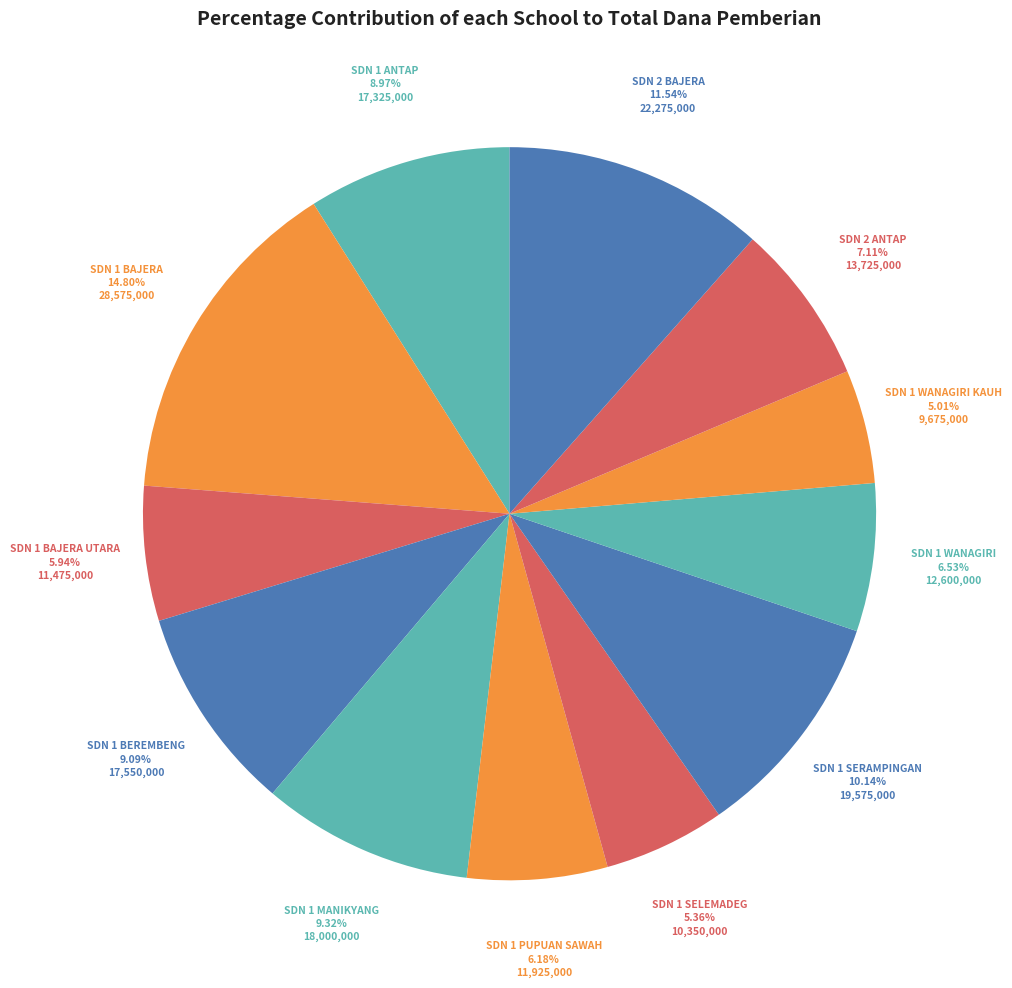

Does any single category account for the majority?

No